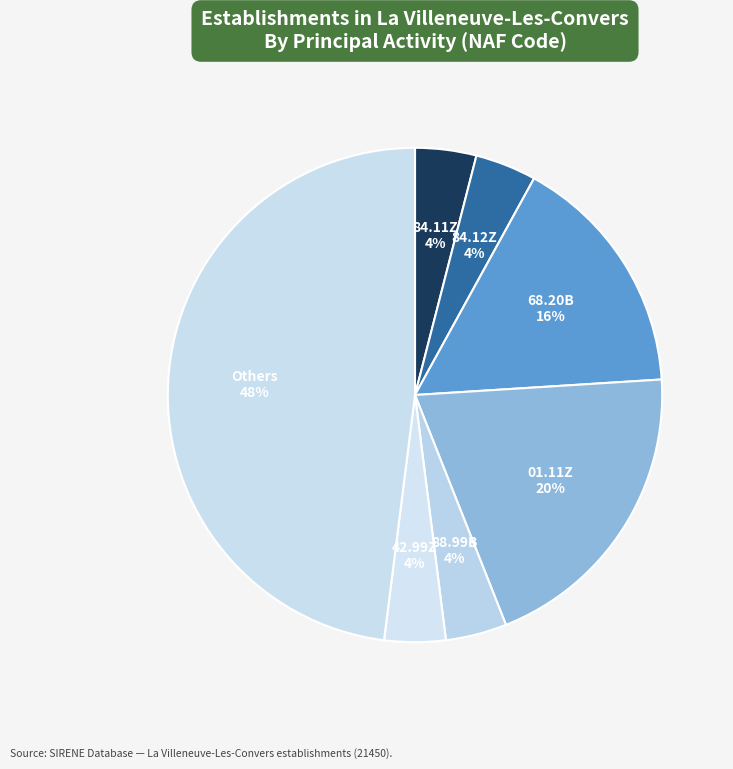

Is it true that 88.99B is 11% of the pie?

False